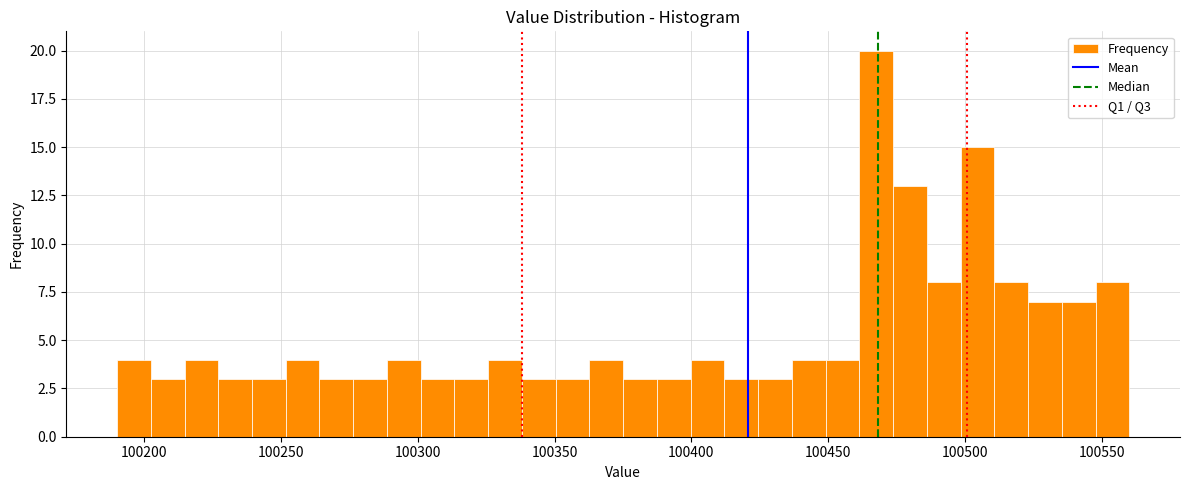

Read against the x-axis, roughly where is the centre of the tallest bar?

100470